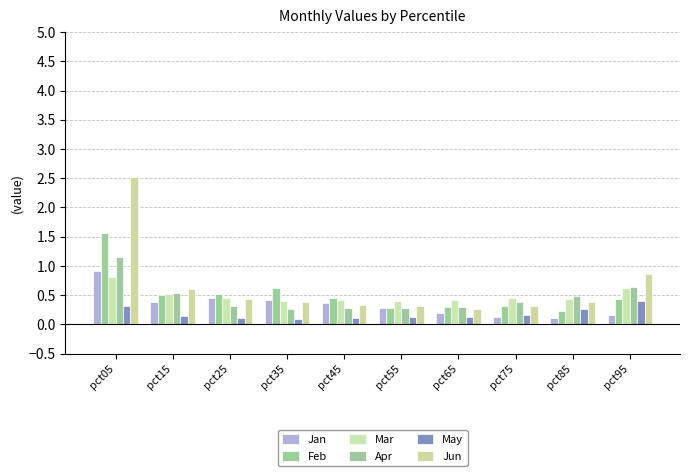

Which series has the largest total across all categories?

Jun